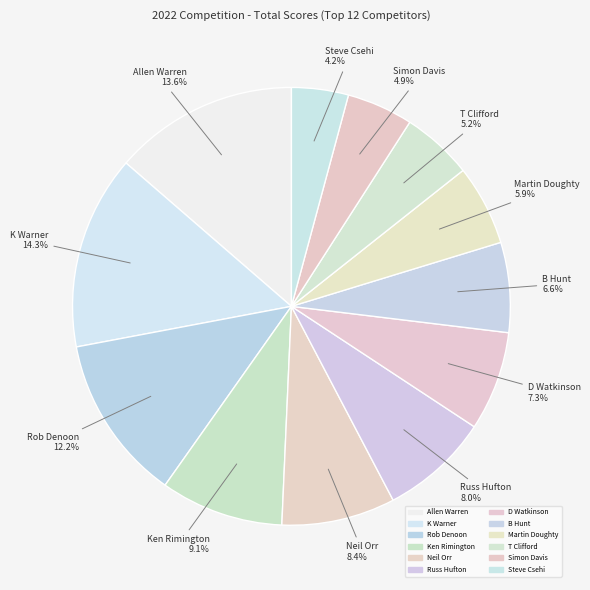

What is the total percentage of D Watkinson and Ken Rimington?

16.4%